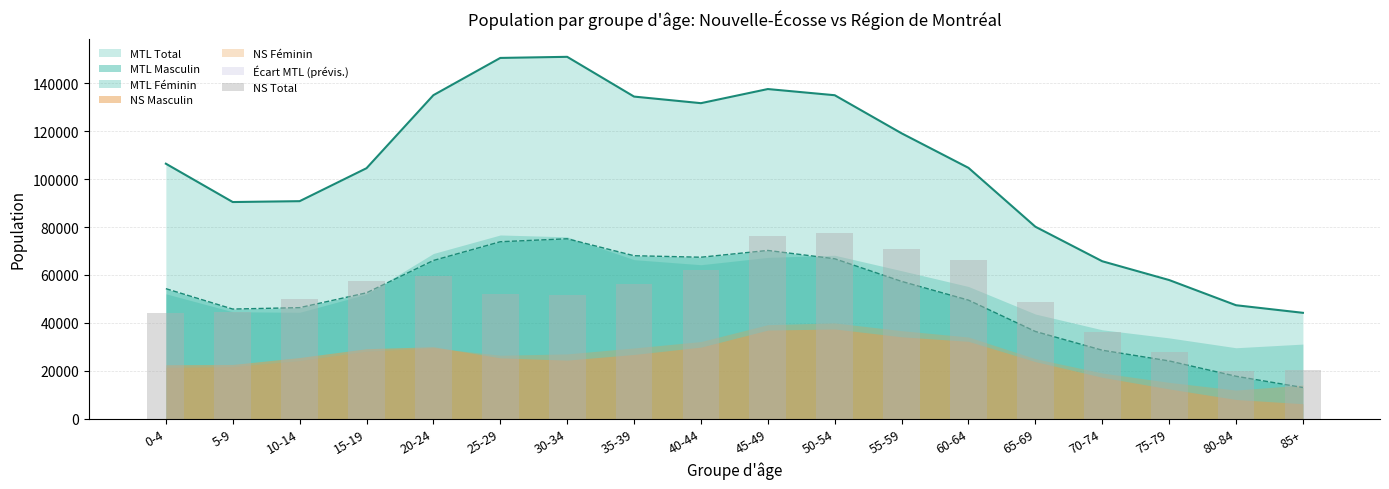

What is the change in value from 45-49 to 80-84?

-56260